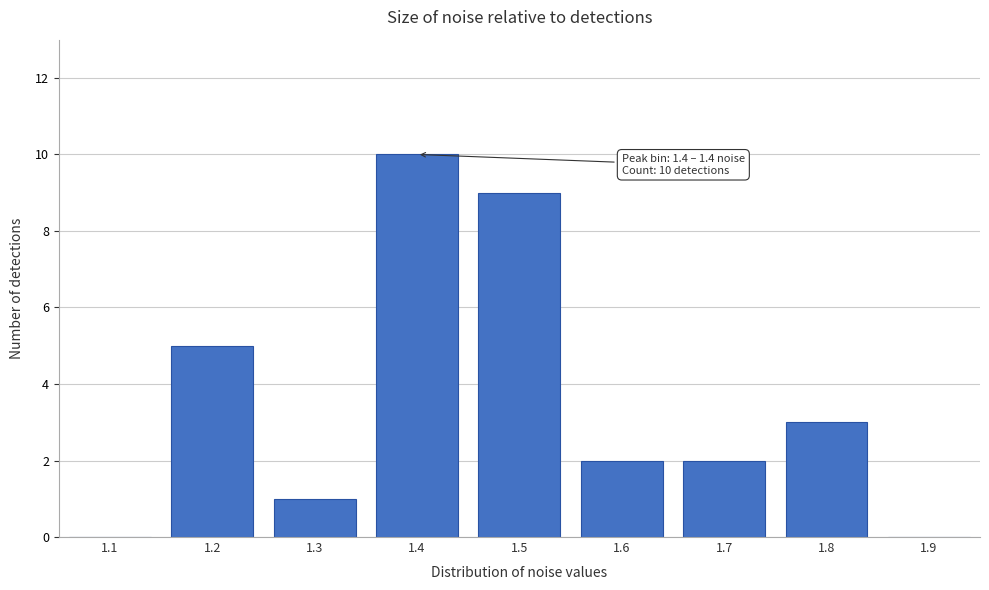

Reading left to right, what are all the values shown in this chart?

1.1=0	1.2=5	1.3=1	1.4=10	1.5=9	1.6=2	1.7=2	1.8=3	1.9=0